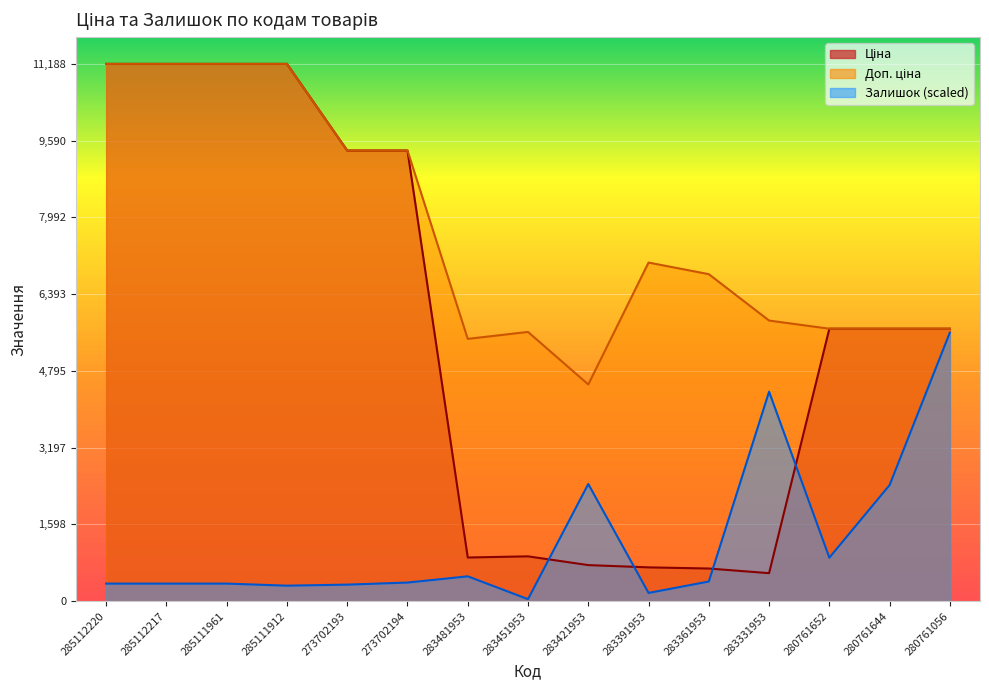

What is the maximum value shown in the chart?

11188.2